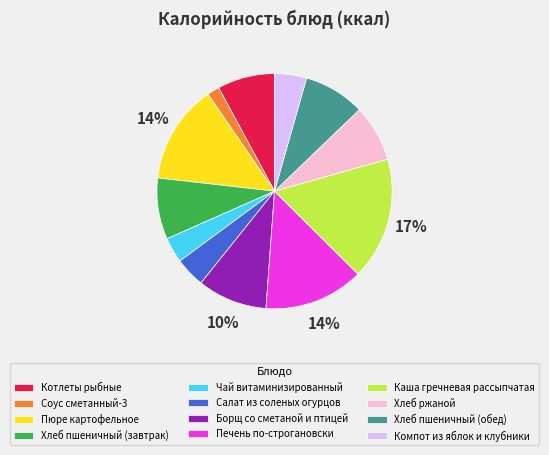

To the nearest percent, what percentage of the pie is Пюре картофельное?

14%